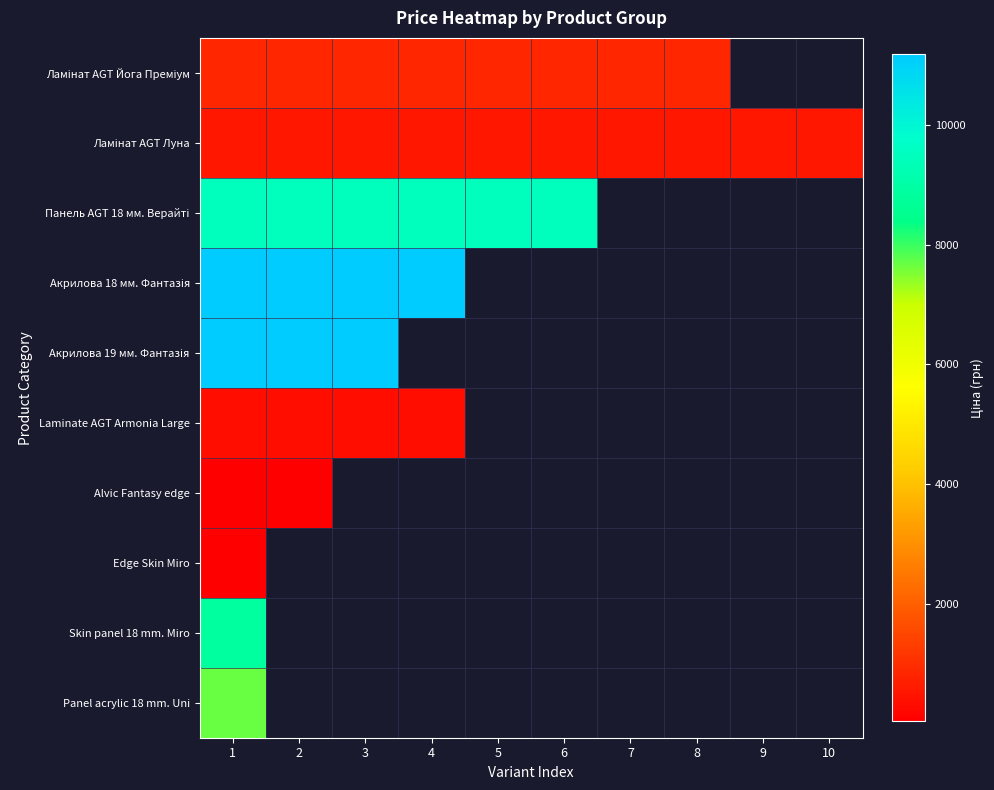

Between 3 and 7, which is larger?

3